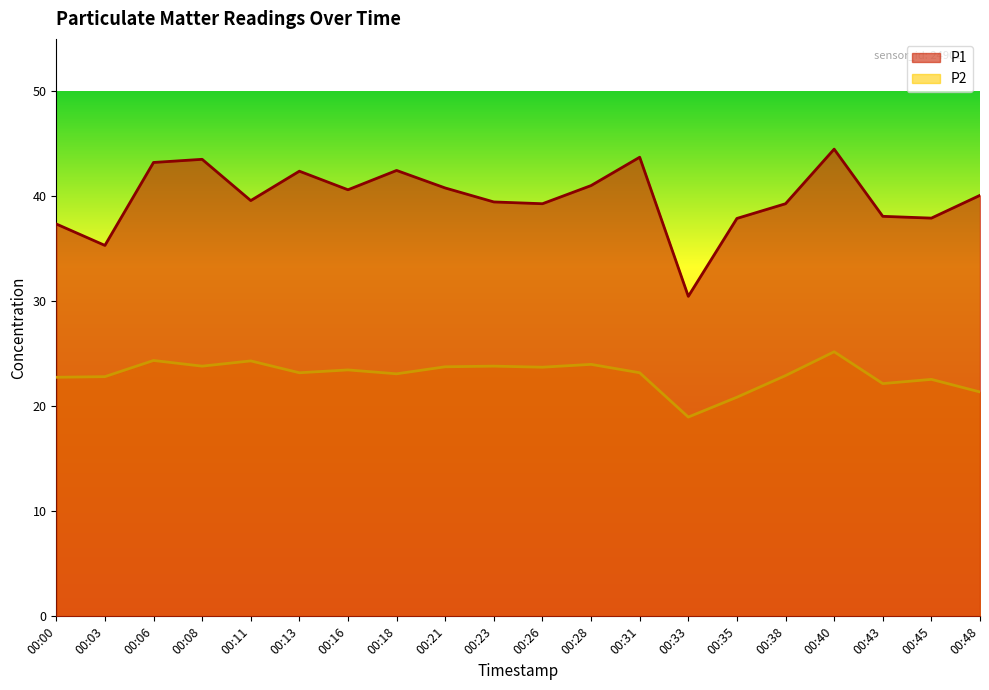

True or false: P1 has a value of 40.1 at 00:48.

True